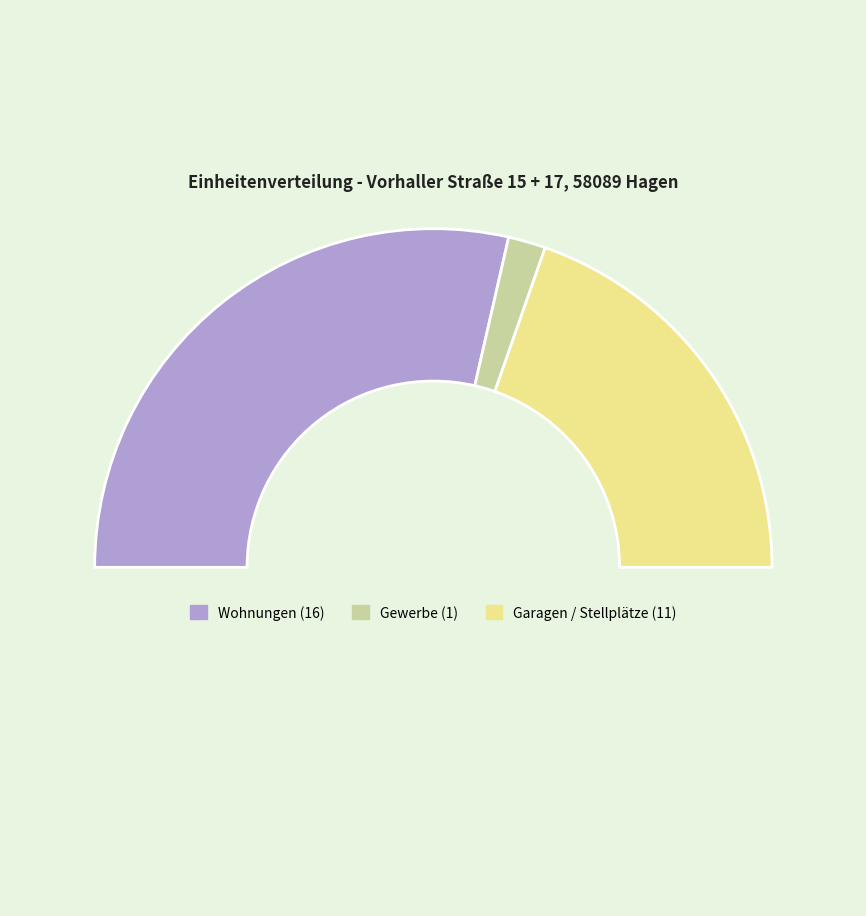

Count the number of slices in the pie.

4